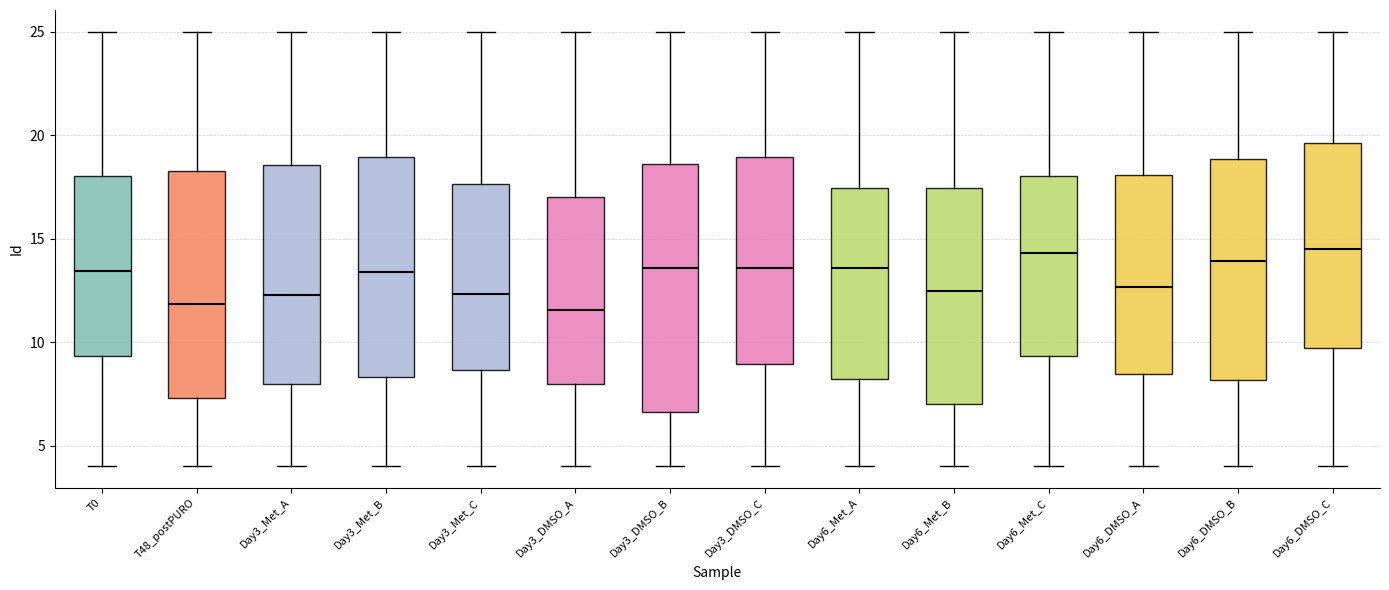

Where is the lower edge of the box for Day6_Met_B on the y-axis? The values are not printed on the chart, so give them approximately, as read against the axis.

7.0